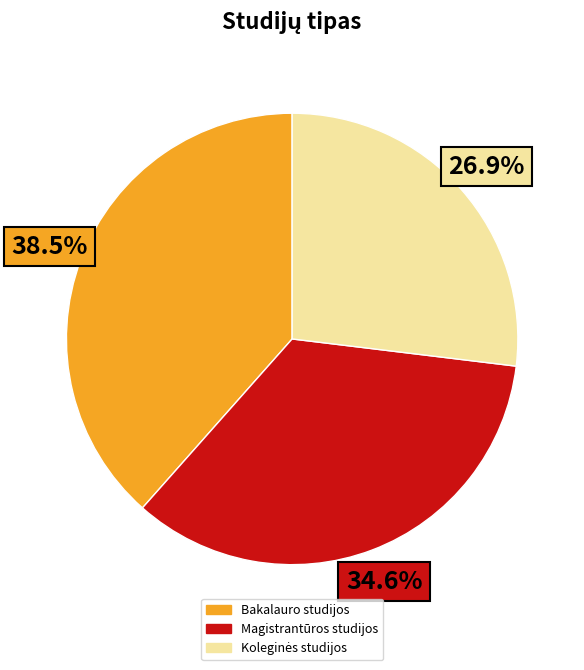

Is there any slice that represents more than half of the pie?

No